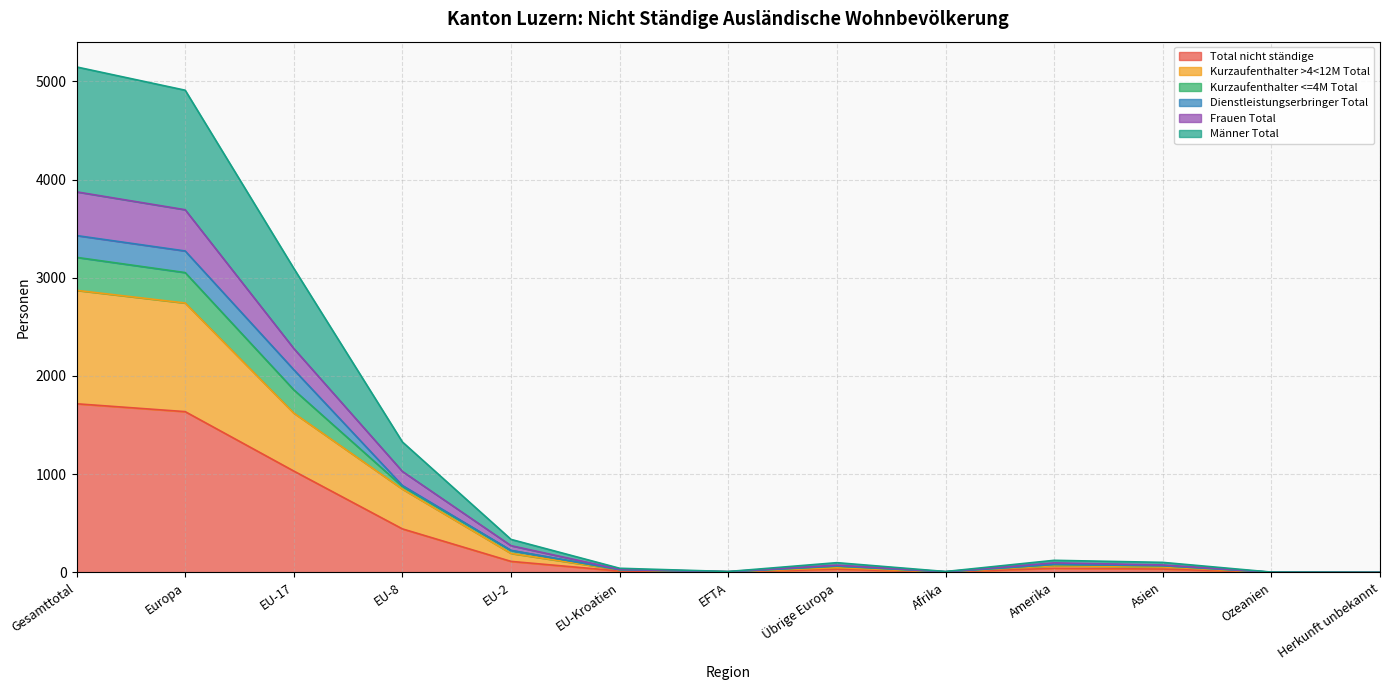

What are all the series names shown in the legend?

Total nicht ständige, Kurzaufenthalter >4<12M Total, Kurzaufenthalter <=4M Total, Dienstleistungserbringer Total, Frauen Total, Männer Total